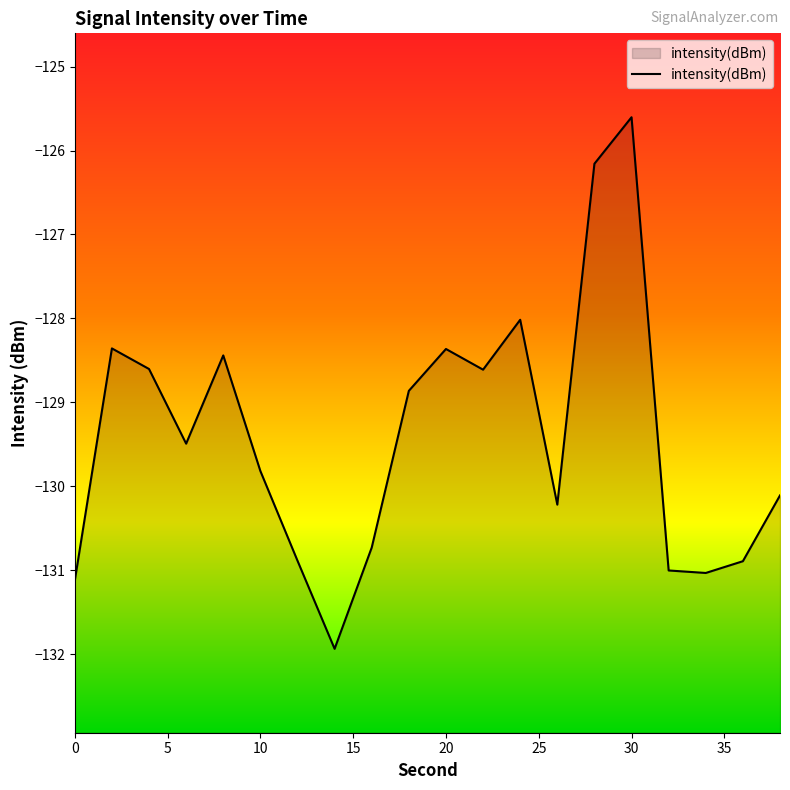

What is the change in value from 0 to 10?

+1.3